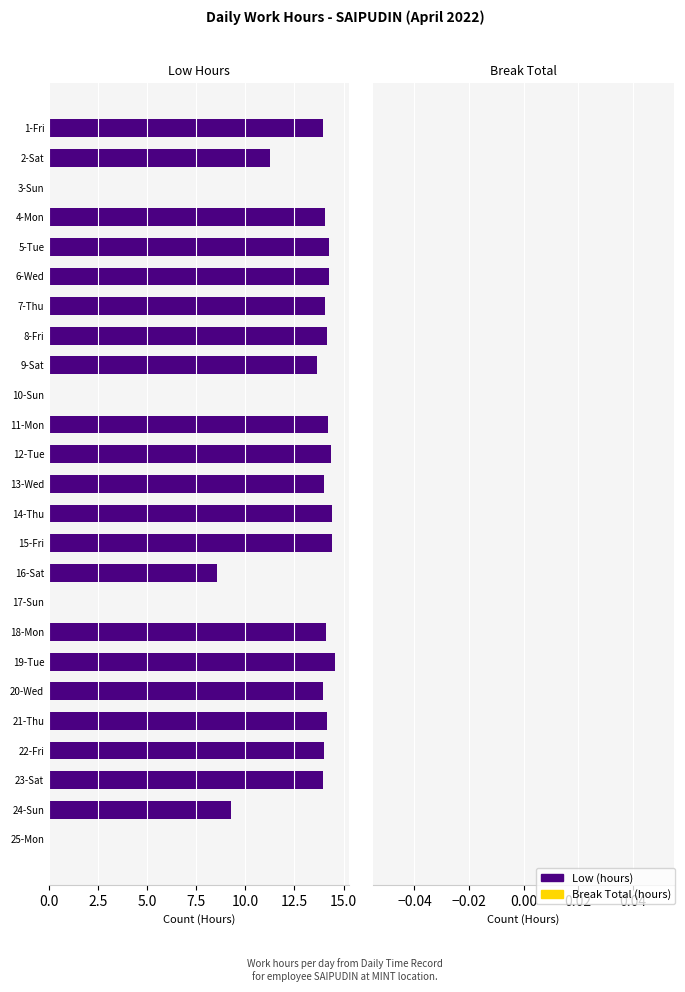

What is the sum of all values?

283.6